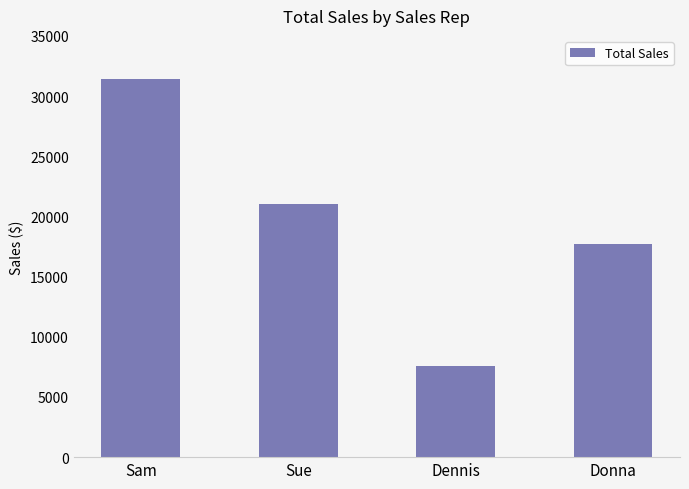

What is the difference between the second highest and minimum values?

13498.9